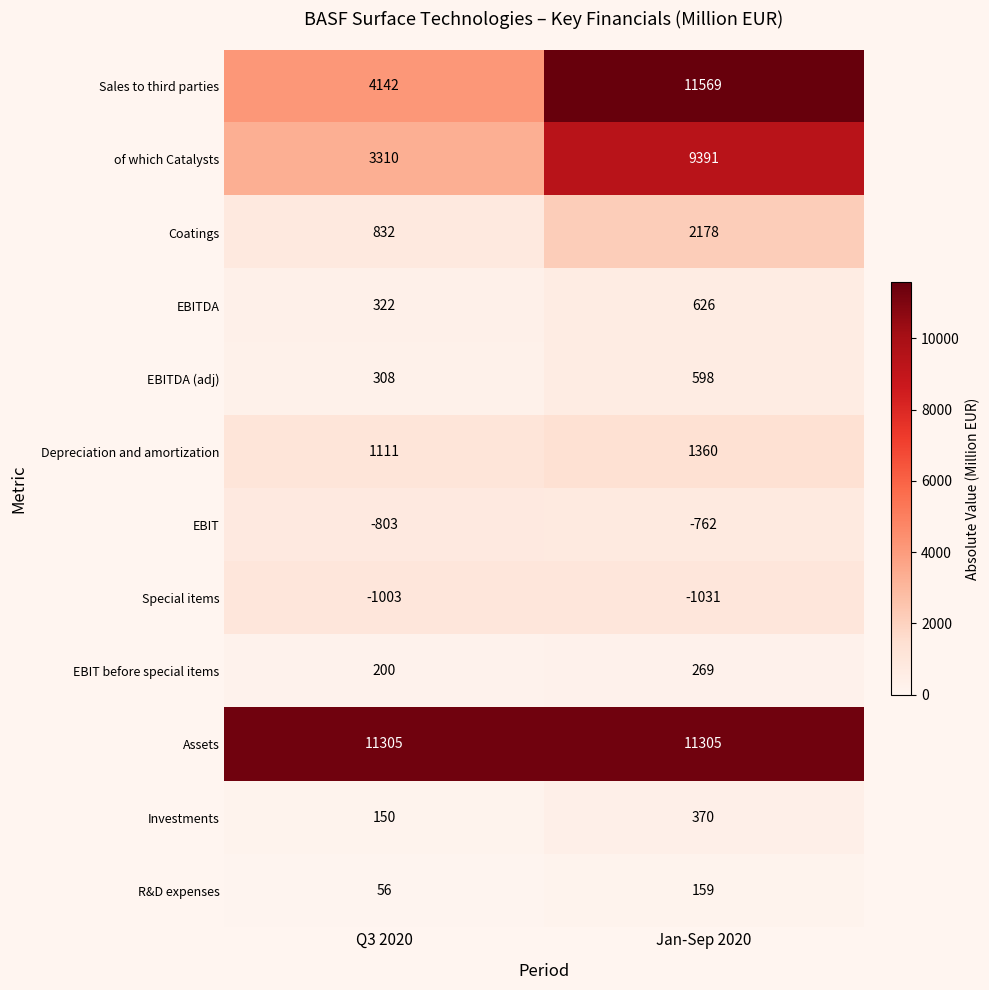

Reading left to right, transcribe all the data shown in this chart.

Sales to third parties: Q3 2020=4142	Jan-Sep 2020=11569
of which Catalysts: Q3 2020=3310	Jan-Sep 2020=9391
Coatings: Q3 2020=832	Jan-Sep 2020=2178
EBITDA: Q3 2020=322	Jan-Sep 2020=626
EBITDA (adj): Q3 2020=308	Jan-Sep 2020=598
Depreciation and amortization: Q3 2020=1111	Jan-Sep 2020=1360
EBIT: Q3 2020=-803	Jan-Sep 2020=-762
Special items: Q3 2020=-1003	Jan-Sep 2020=-1031
EBIT before special items: Q3 2020=200	Jan-Sep 2020=269
Assets: Q3 2020=11305	Jan-Sep 2020=11305
Investments: Q3 2020=150	Jan-Sep 2020=370
R&D expenses: Q3 2020=56	Jan-Sep 2020=159